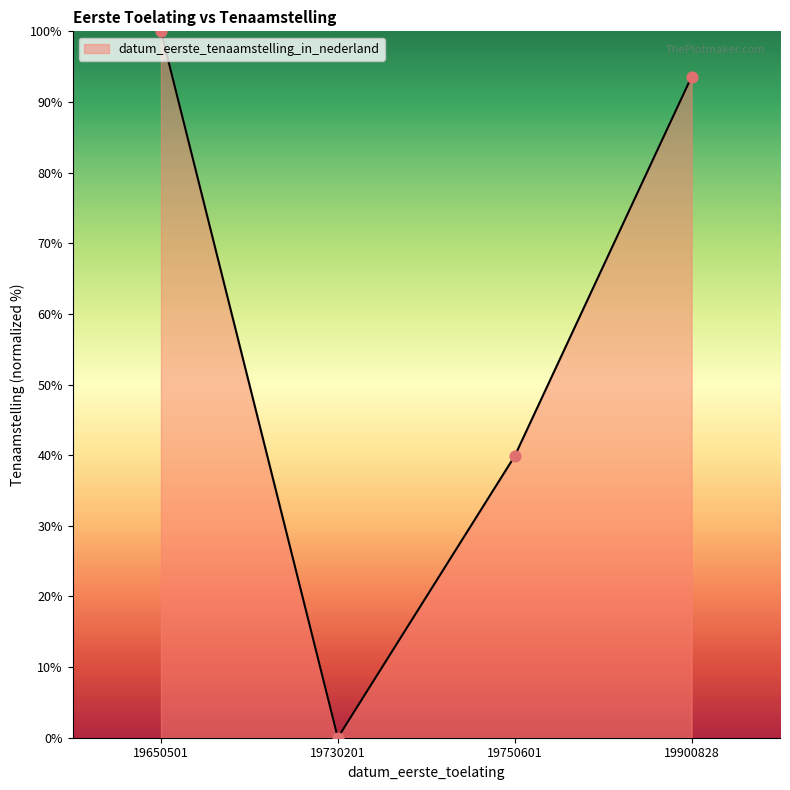

Which has a higher value, 19750601 or 19730201?

19750601